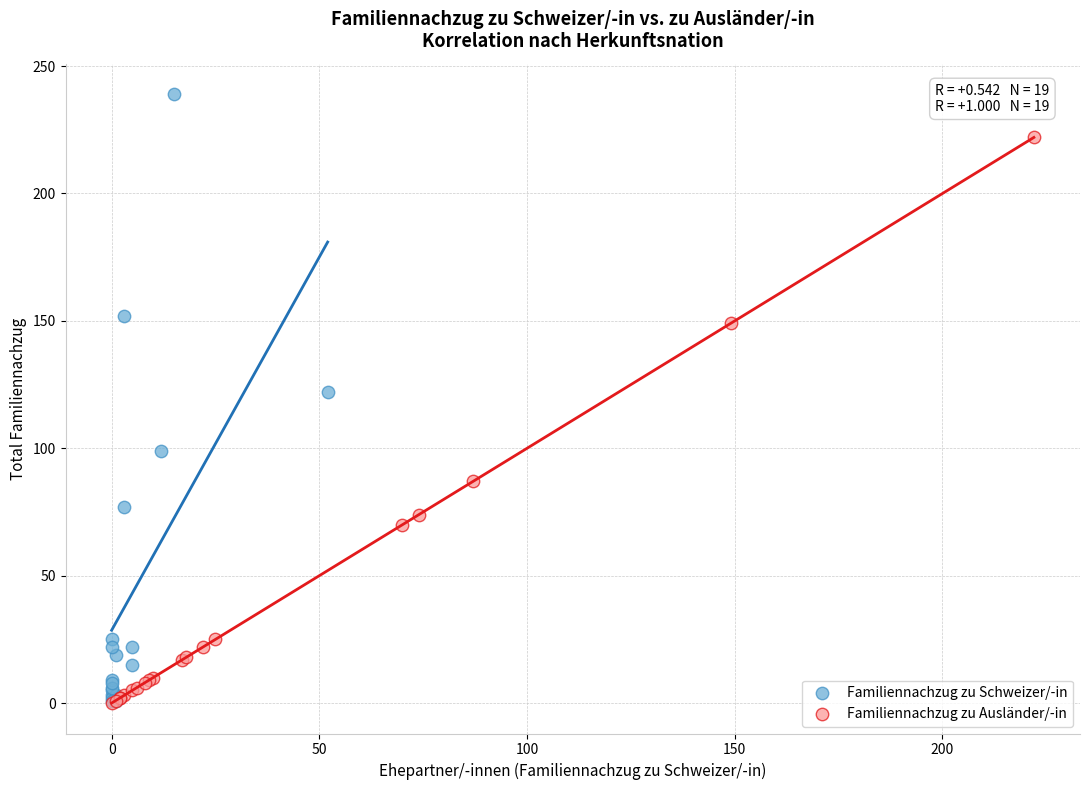

Which series has the largest Y range (max minus min)?

Familiennachzug zu Schweizer/-in